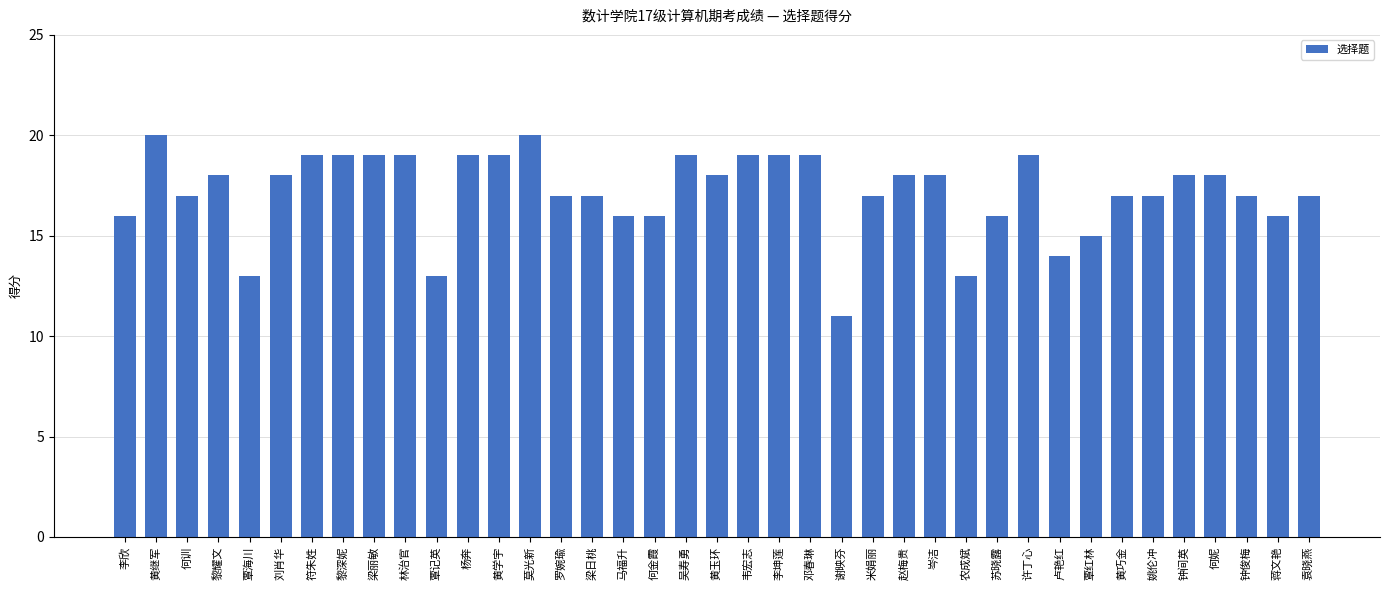

What is the smallest value displayed?

11